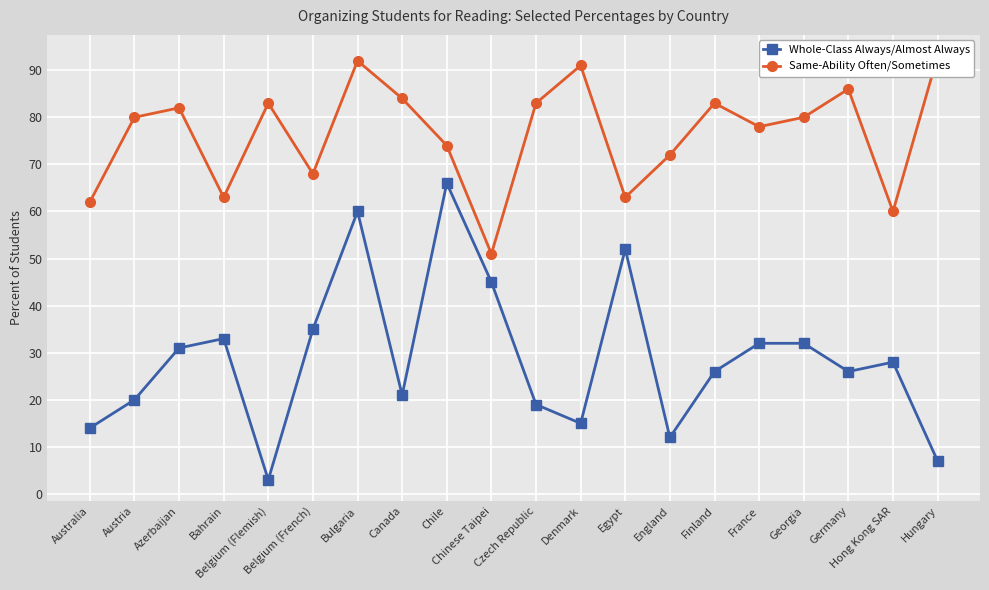

Does the chart display data point markers on the line(s)?

Yes